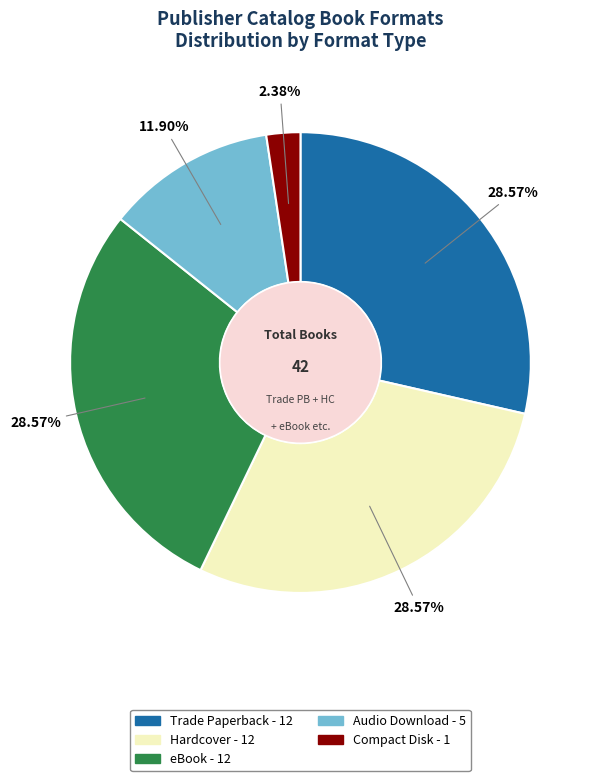

Count the number of slices in the pie.

5